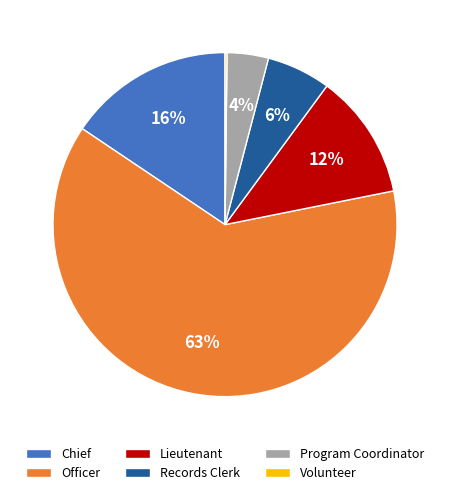

Does any single category account for the majority?

Yes